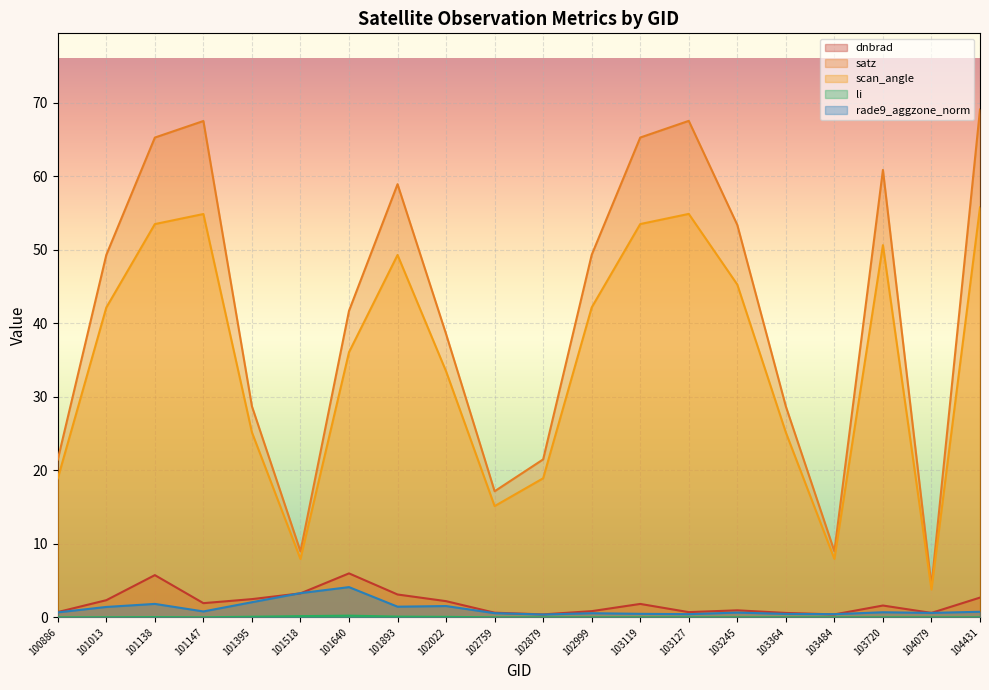

Where is the first local maximum for scan_angle?

101147